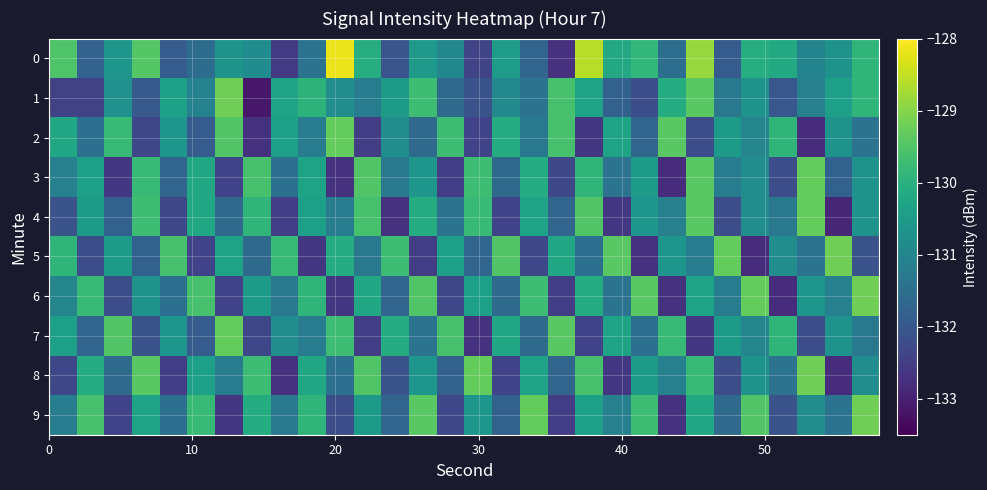

List the series in order of their peak value, highest first.

0, 1, 5, 6, 8, 9, 2, 3, 4, 7